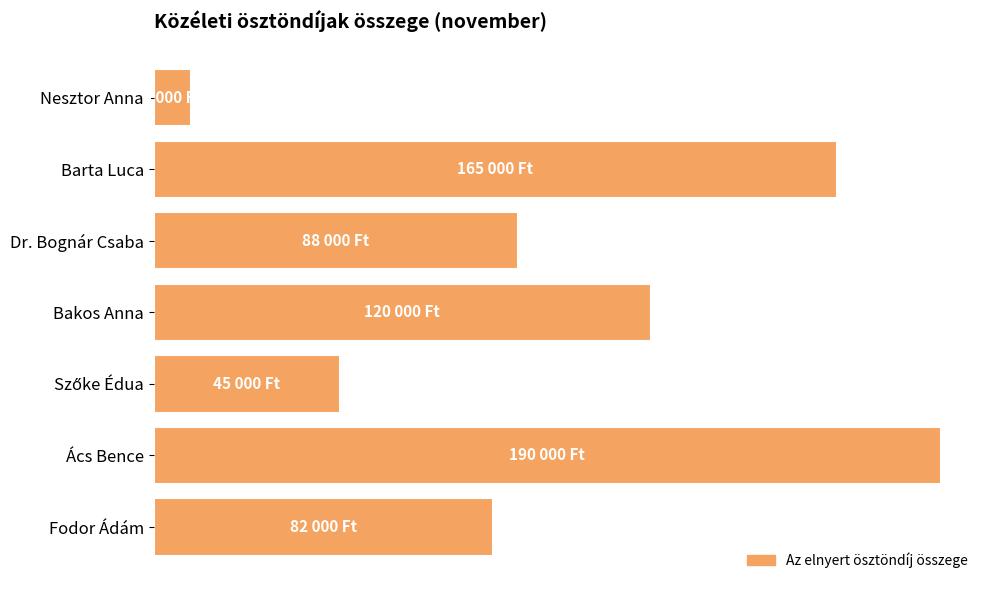

Does the chart contain stacked bars?

No